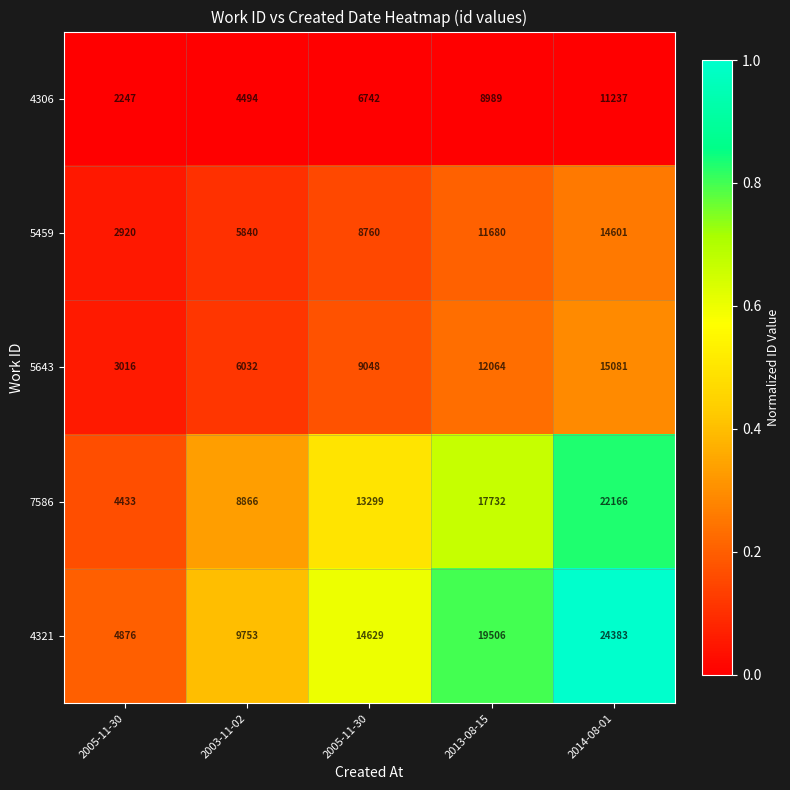

Reading left to right, extract all data points from this chart.

4306: 2005-11-30=2247.0	2003-11-02=4494.0	2005-11-30=6742.0	2013-08-15=8989.0	2014-08-01=11237.0
5459: 2005-11-30=2920.0	2003-11-02=5840.0	2005-11-30=8760.0	2013-08-15=11680.0	2014-08-01=14601.0
5643: 2005-11-30=3016.0	2003-11-02=6032.0	2005-11-30=9048.0	2013-08-15=12064.0	2014-08-01=15081.0
7586: 2005-11-30=4433.0	2003-11-02=8866.0	2005-11-30=13299.0	2013-08-15=17732.0	2014-08-01=22166.0
4321: 2005-11-30=4876.0	2003-11-02=9753.0	2005-11-30=14629.0	2013-08-15=19506.0	2014-08-01=24383.0